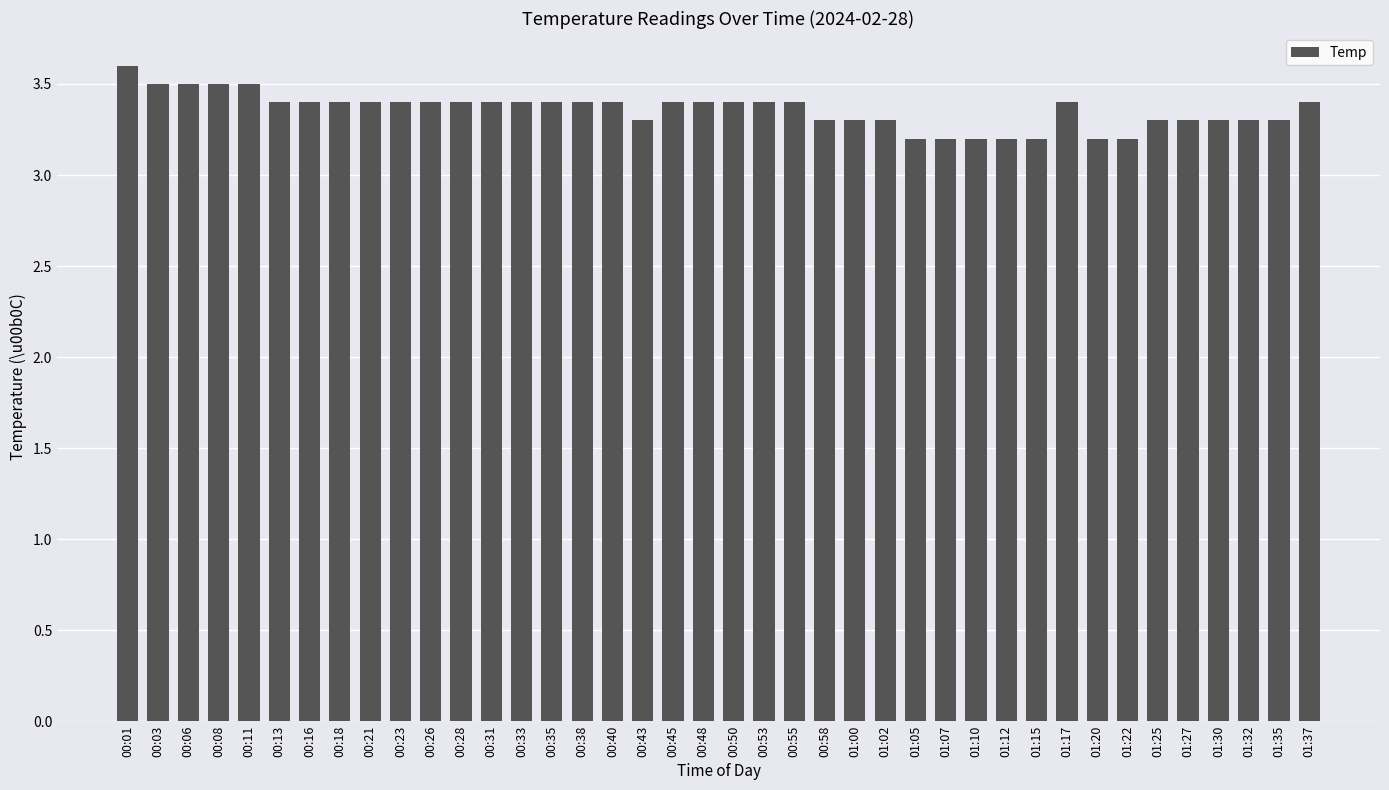

What position from the left is 00:03?

2